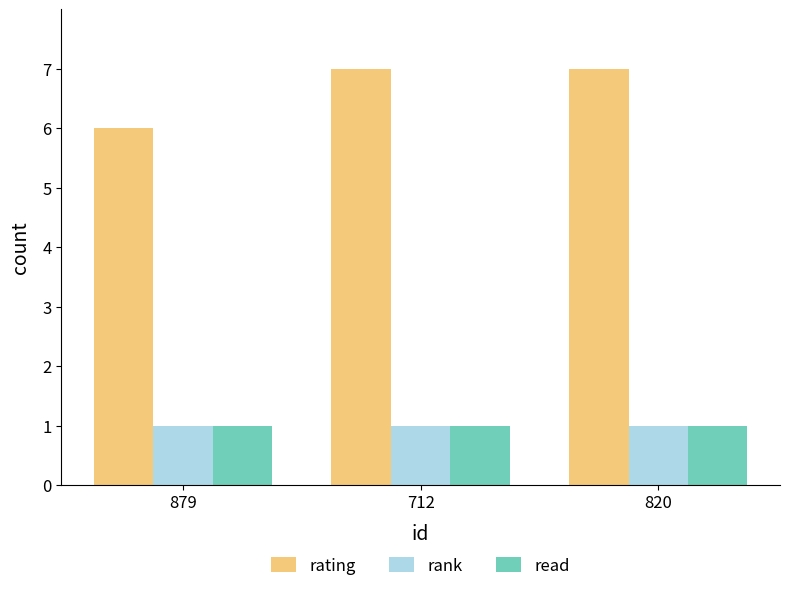

What is the greatest value displayed?

7